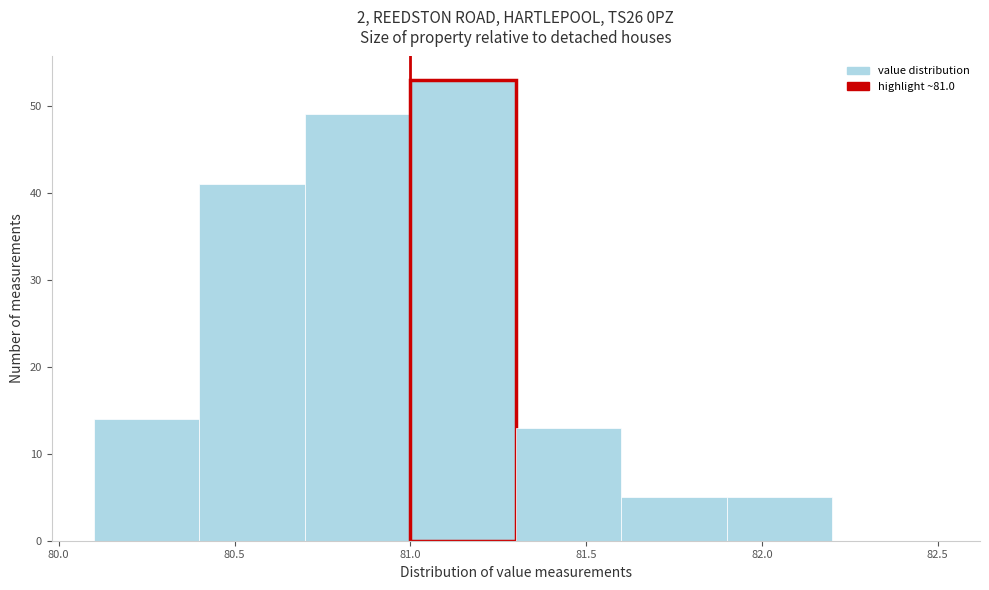

Reading left to right, transcribe this chart: for each bar, give the range it covers on the x-axis and its height. The values are not printed on the chart, so give them approximately, as read against the axis.

80.1 to 80.4: 14
80.4 to 80.7: 41
80.7 to 81.0: 49
81.0 to 81.3: 53
81.3 to 81.6: 13
81.6 to 81.9: 5
81.9 to 82.2: 5
82.2 to 82.5: 0